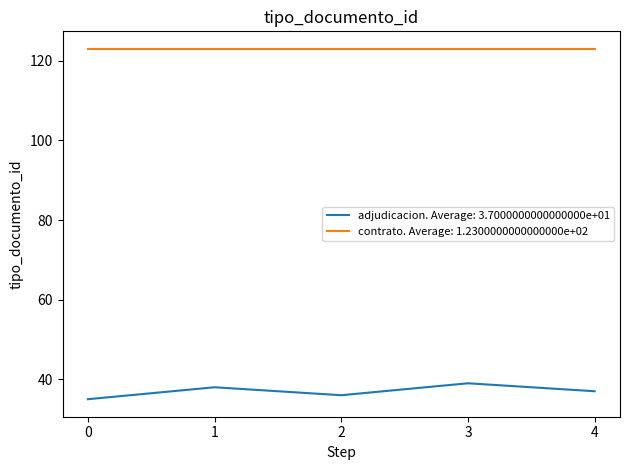

Is it true that adjudicacion. Average: 3.7000000000000000e+01 equals 37 at 4?

True